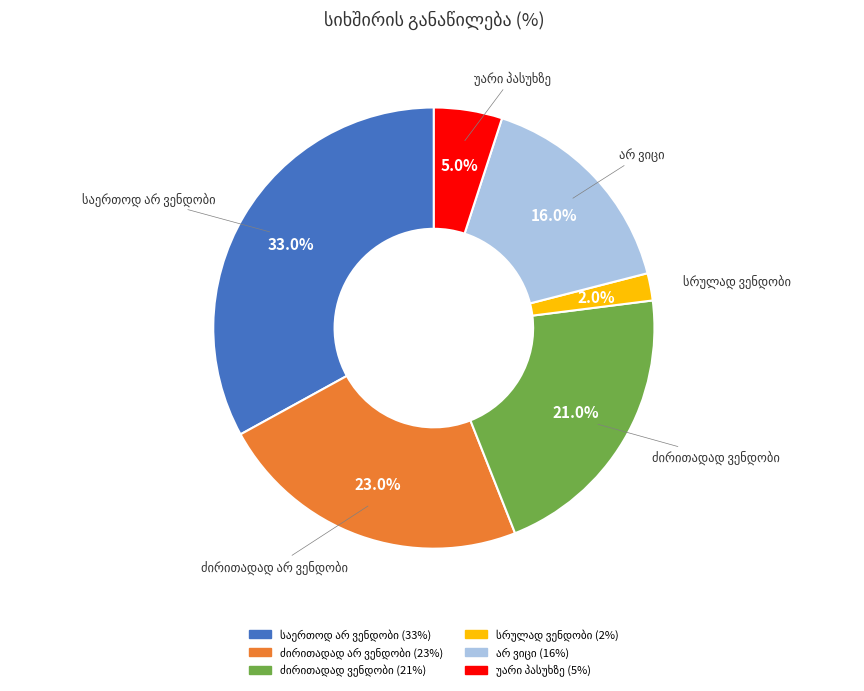

Does any single category account for the majority?

No